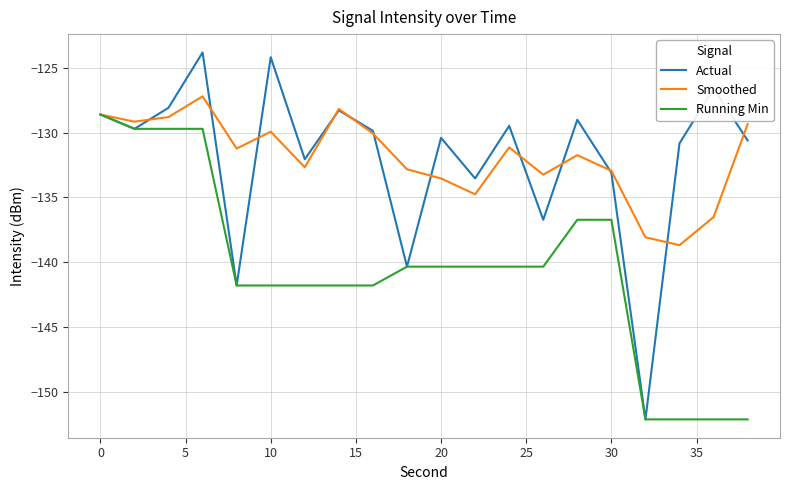

What is the sum of all Smoothed values?

-2638.6